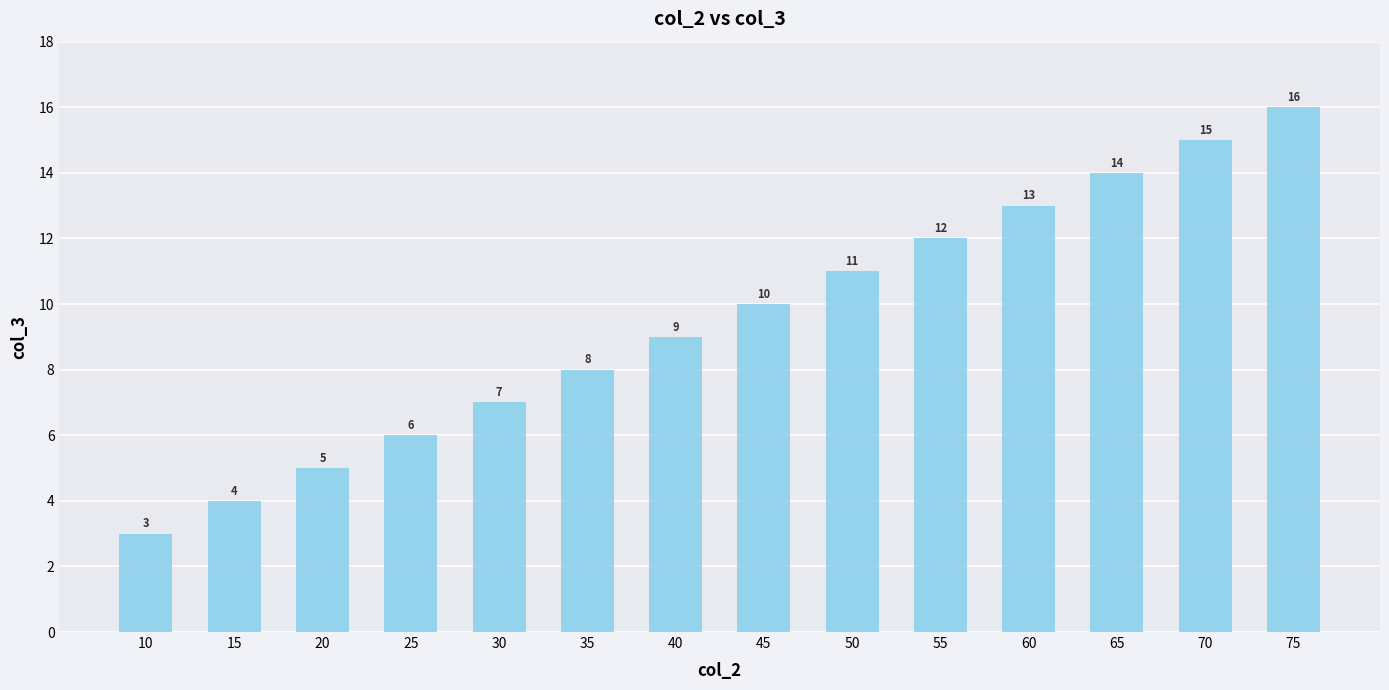

Reading left to right, list all the values displayed in this chart.

3	4	5	6	7	8	9	10	11	12	13	14	15	16